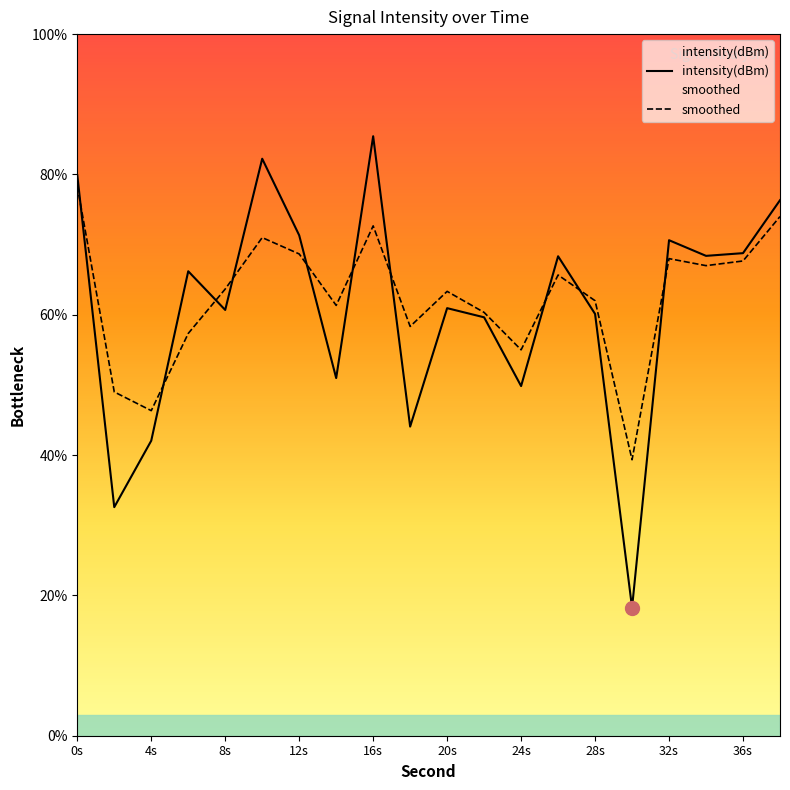

What is the highest value of the smoothed series?

78.3